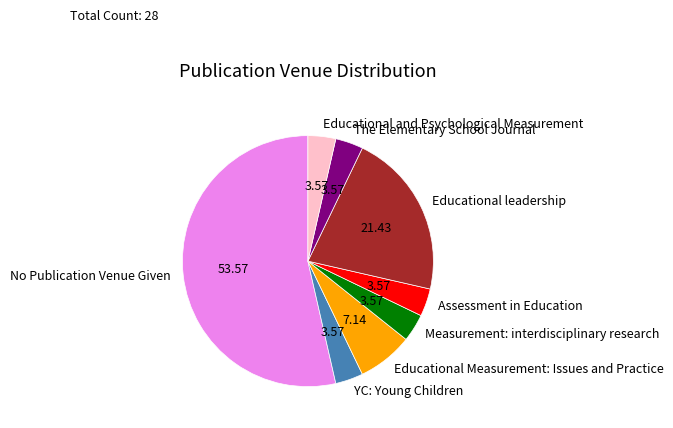

Do Educational leadership and Measurement: interdisciplinary research together represent more than half of the pie?

No